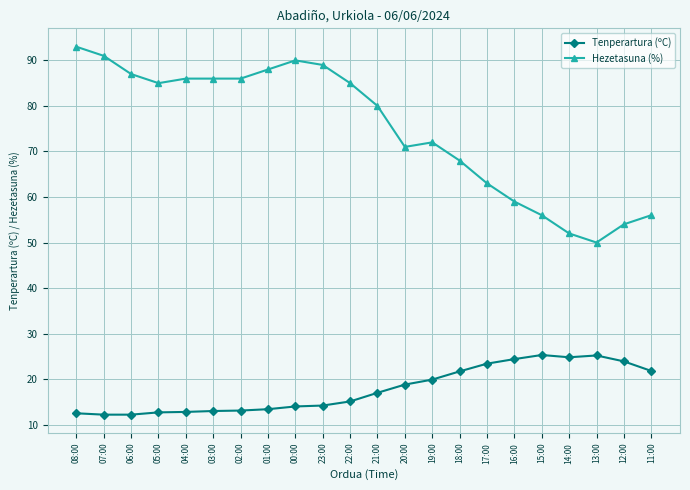

What is the sum of the Hezetasuna (%) values at 00:00 and 13:00?

140.0